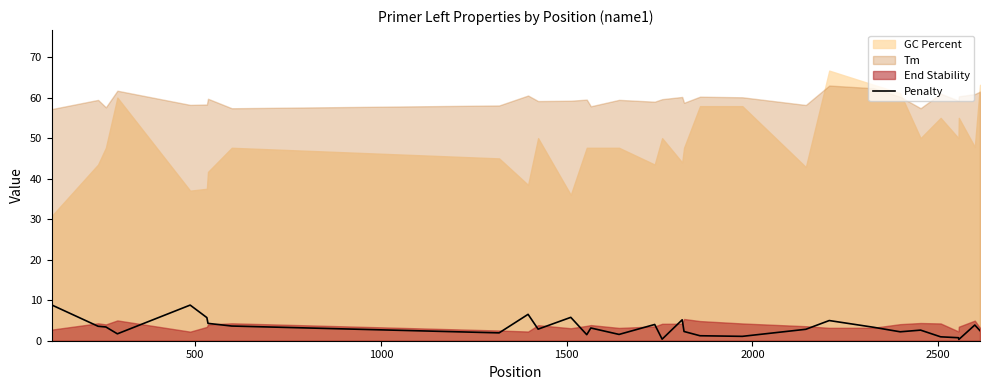

What is the highest value of the Penalty series?

8.8